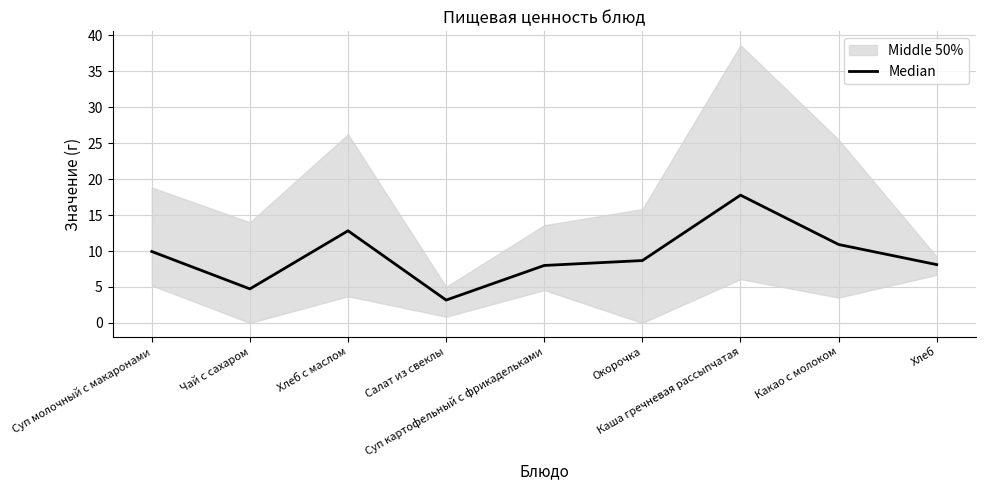

What is the difference between the values at Хлеб and Суп молочный с макаронами?

1.8